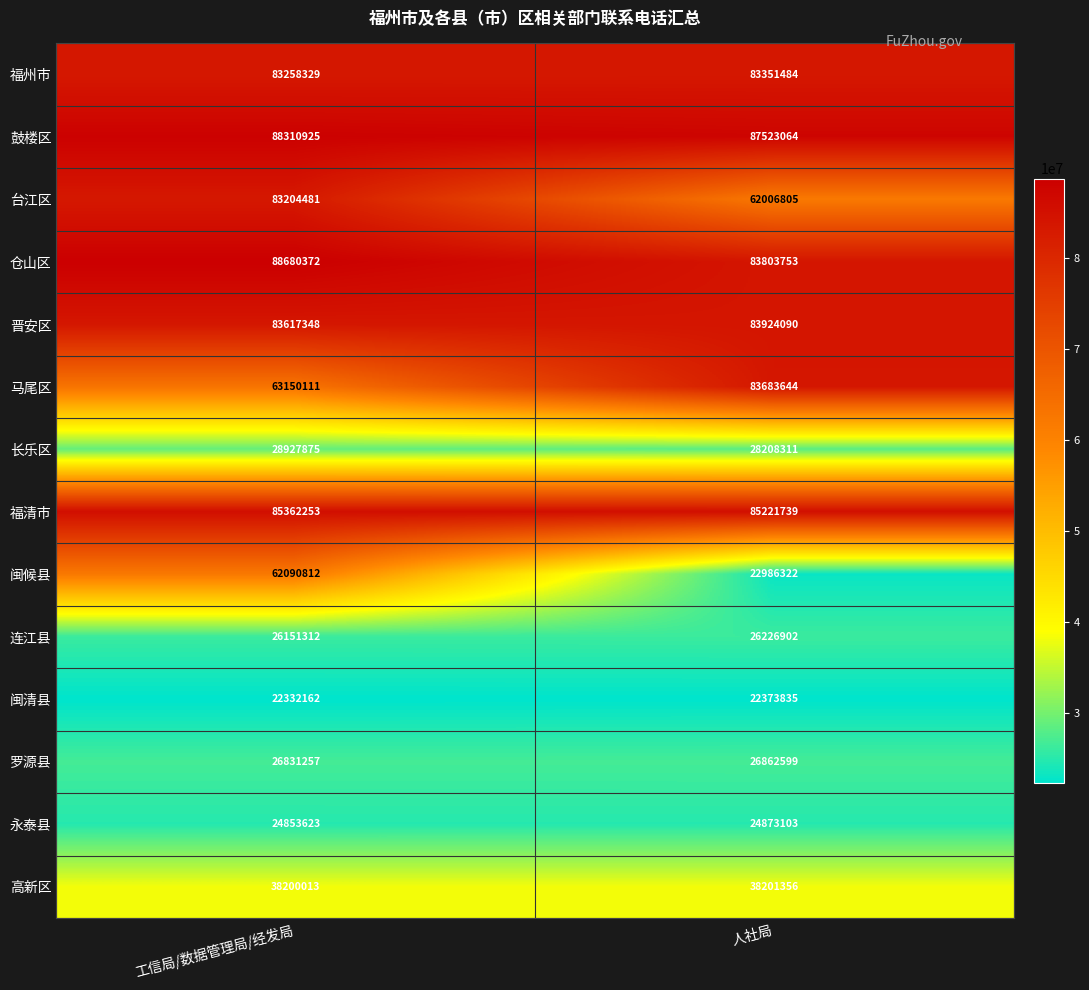

Which series changed the most between 工信局/数据管理局/经发局 and 人社局?

闽候县